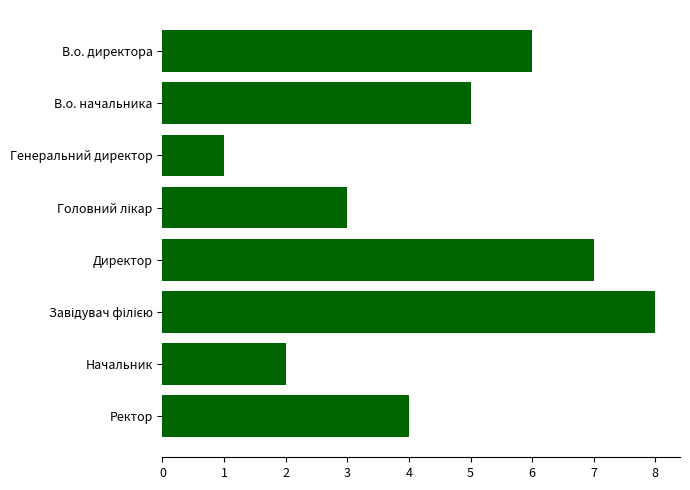

What is the label of the 1st bar from the top?

В.о. директора